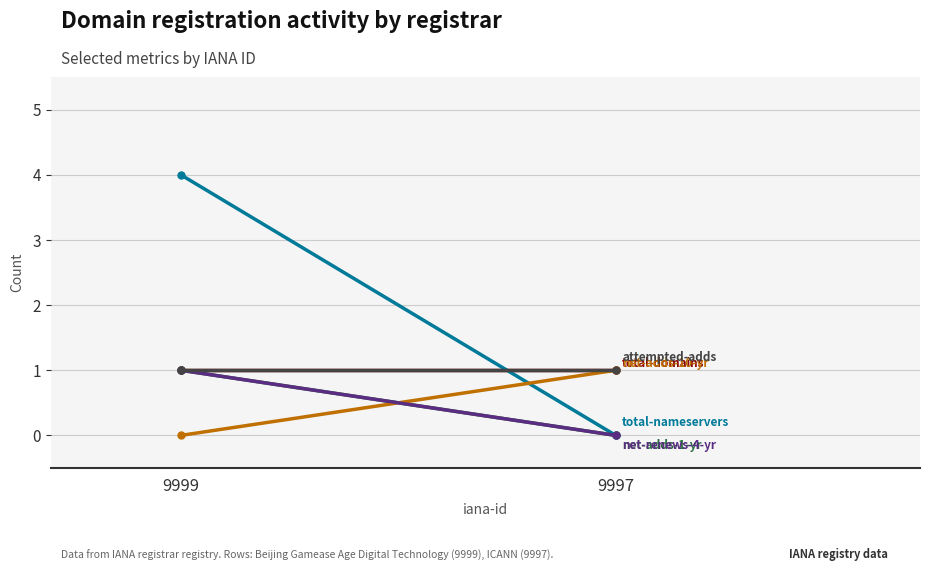

Reading right to left, list all the values displayed in this chart.

total-domains: 1	1
total-nameservers: 0	4
net-adds-1-yr: 0	1
net-adds-10-yr: 1	0
net-renews-4-yr: 0	1
attempted-adds: 1	1